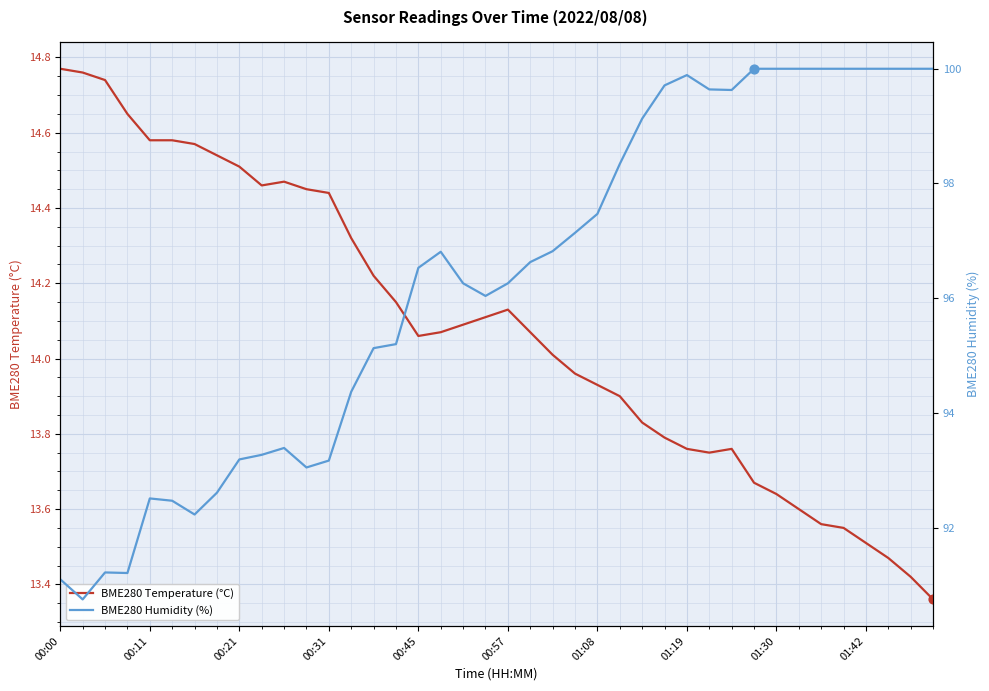

Which series has the widest spread of Y values?

BME280 Humidity (%)